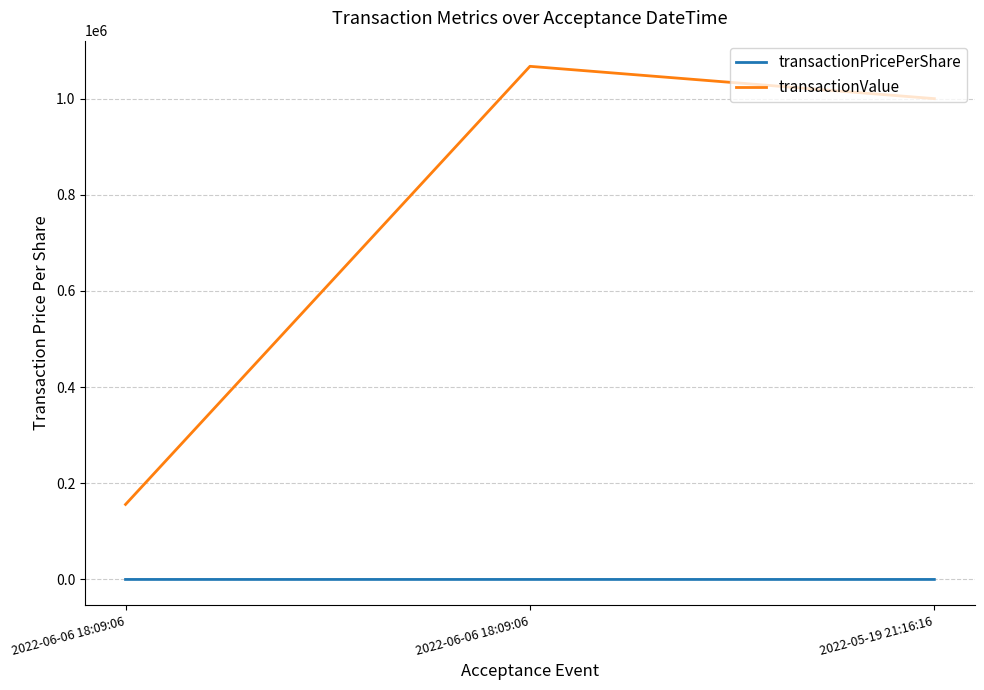

Between 2022-06-06 18:09:06 and 2022-05-19 21:16:16, which is larger?

2022-06-06 18:09:06